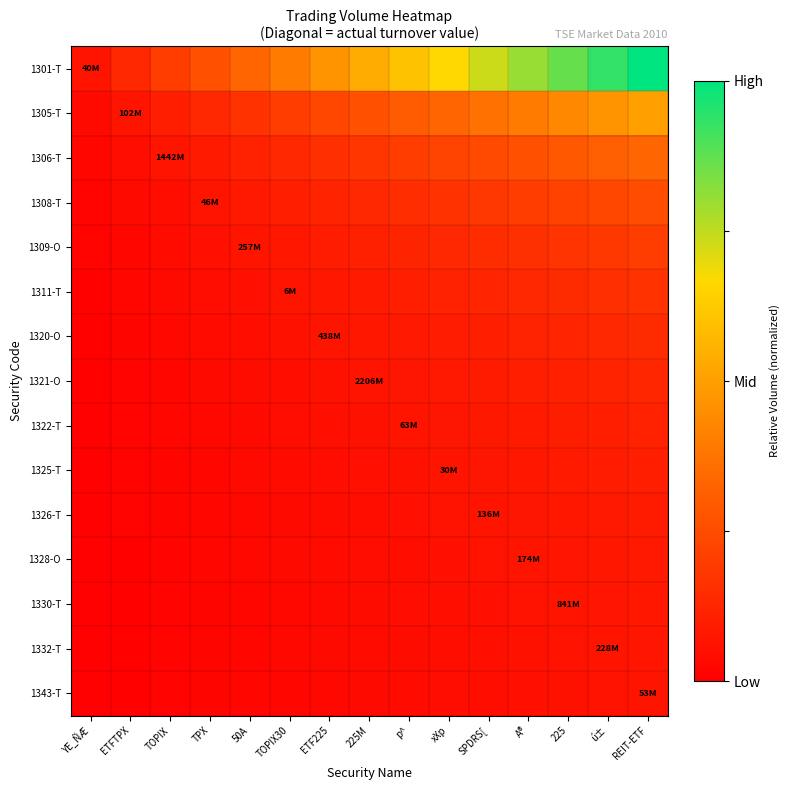

At which category does the chart reach its minimum across all series?

YE_ÑÆ